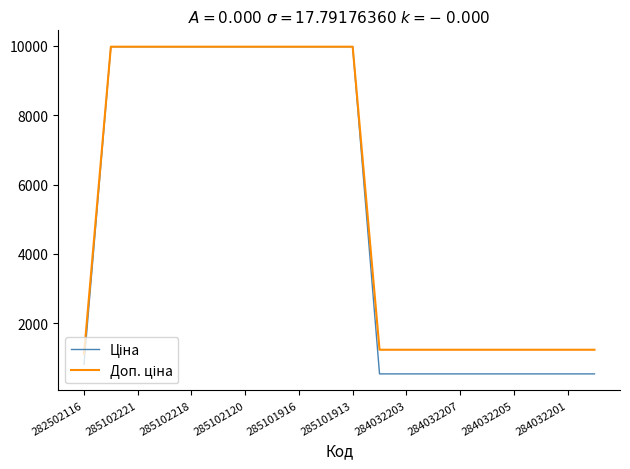

What is the maximum value shown in the chart?

9975.0